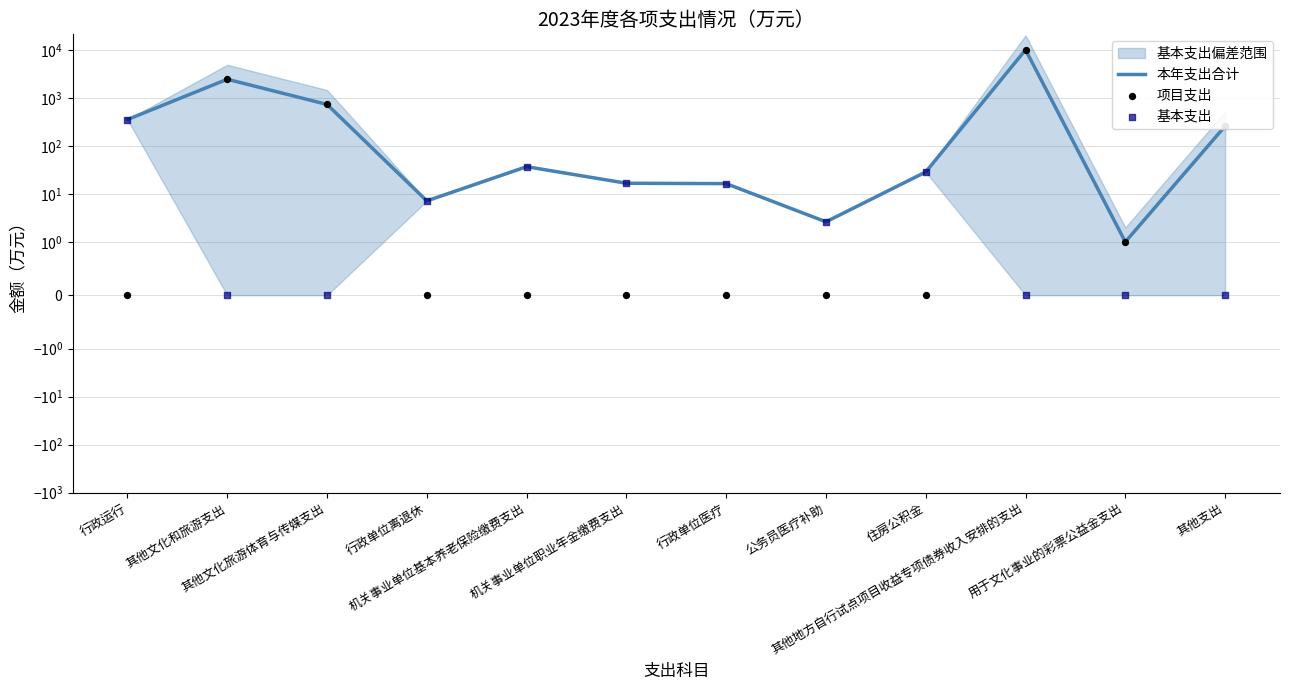

Which series contains the highest Y value?

本年支出合计